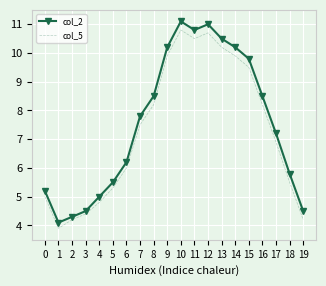

What is the minimum value shown in the chart?

3.9